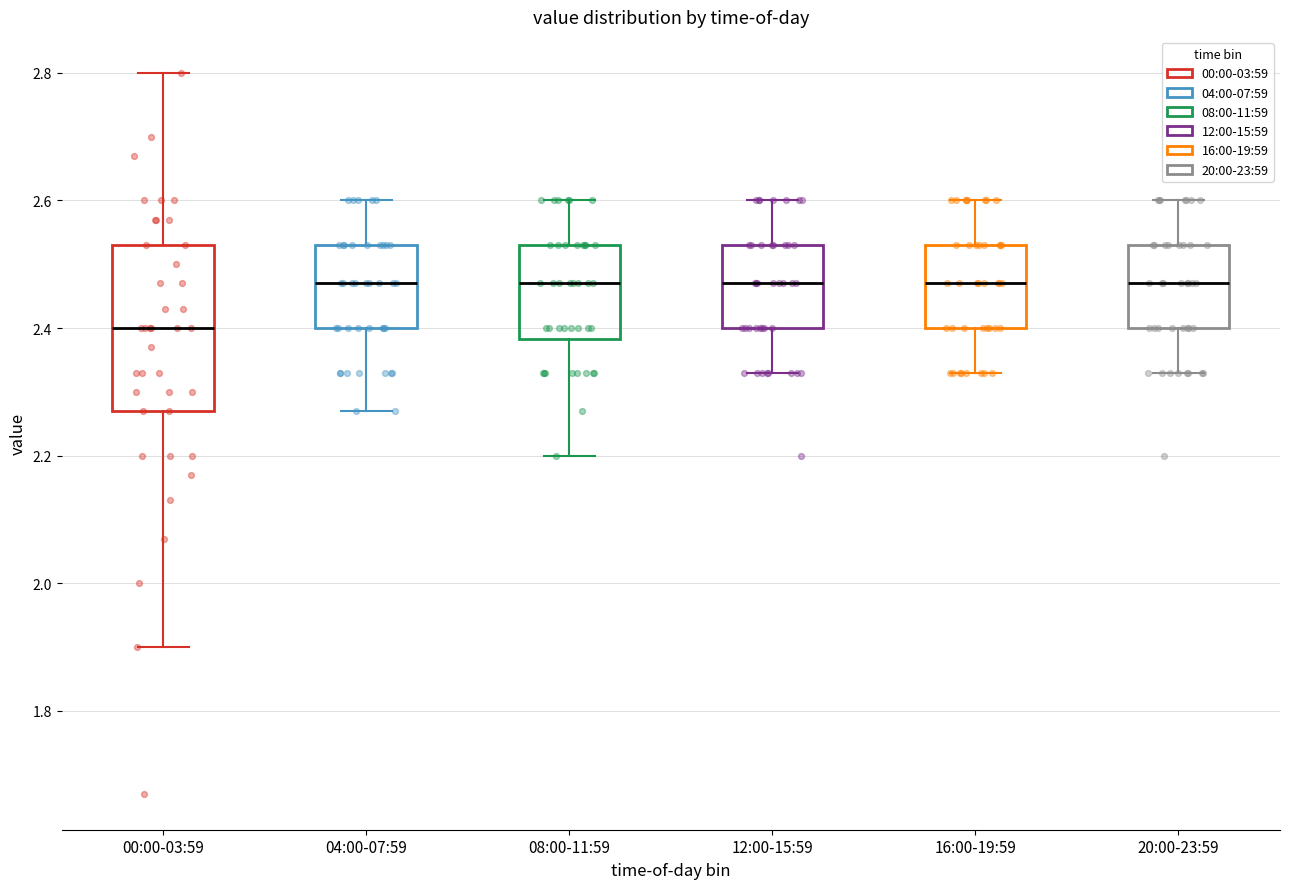

Reading left to right, transcribe this box plot: for each box, give where its median line is, the range the box spans, and where its two whiskers end, as read against the y-axis. The values are not printed on the chart, so give them approximately, as read against the axis.

00:00-03:59: median 2.40, box 2.28 to 2.54, whiskers 1.90 to 2.80
04:00-07:59: median 2.48, box 2.40 to 2.54, whiskers 2.28 to 2.60
08:00-11:59: median 2.48, box 2.38 to 2.54, whiskers 2.20 to 2.60
12:00-15:59: median 2.48, box 2.40 to 2.54, whiskers 2.34 to 2.60
16:00-19:59: median 2.48, box 2.40 to 2.54, whiskers 2.34 to 2.60
20:00-23:59: median 2.48, box 2.40 to 2.54, whiskers 2.34 to 2.60